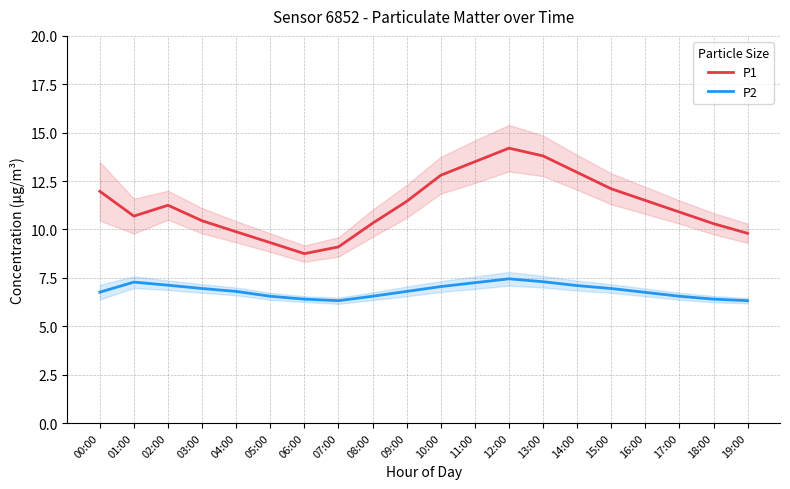

At how many categories does at least one series exceed 10?

15